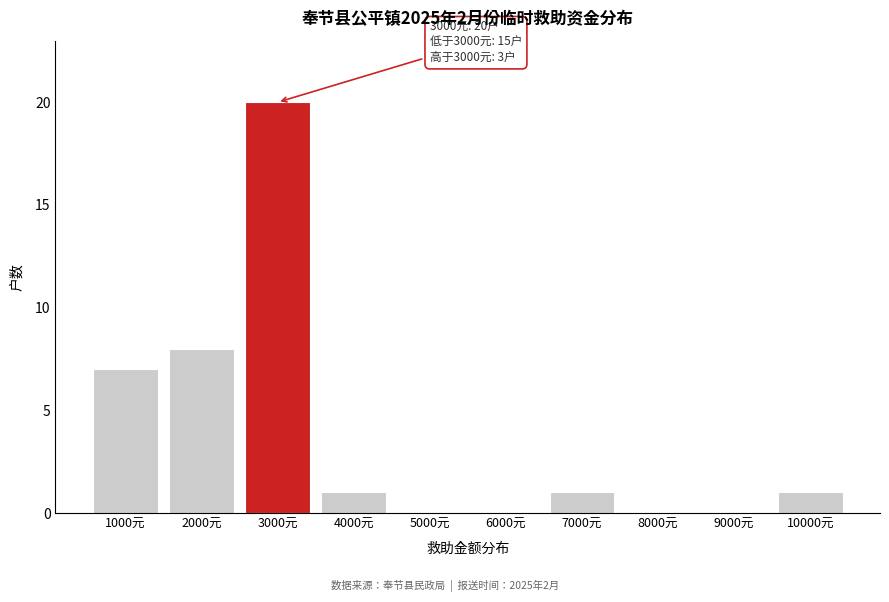

Which range on the x-axis has the tallest bar?

2500 to 3500